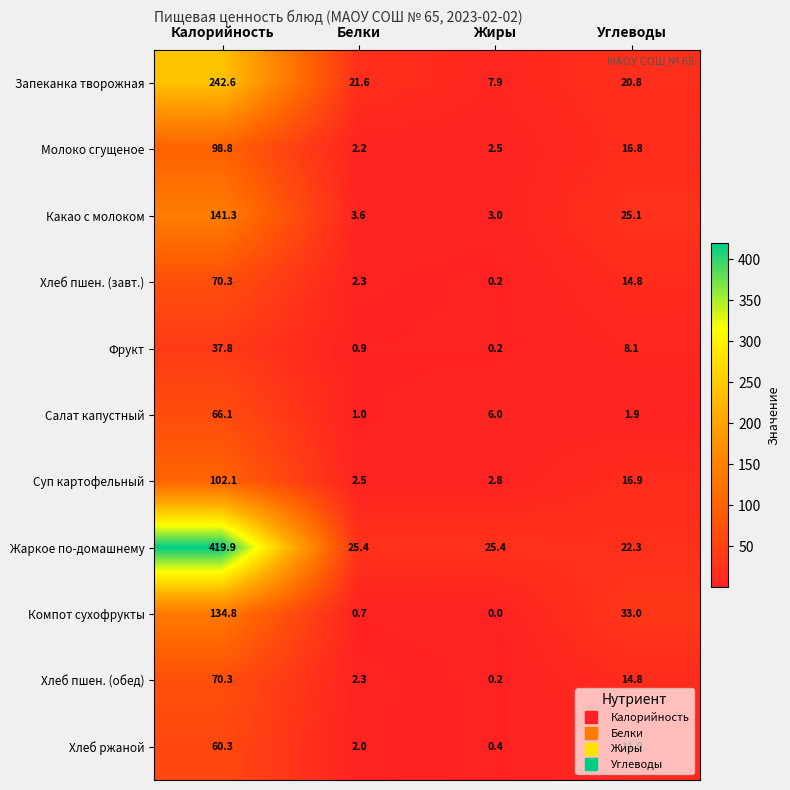

What is the spread (max minus min) of values at Жиры?

25.4